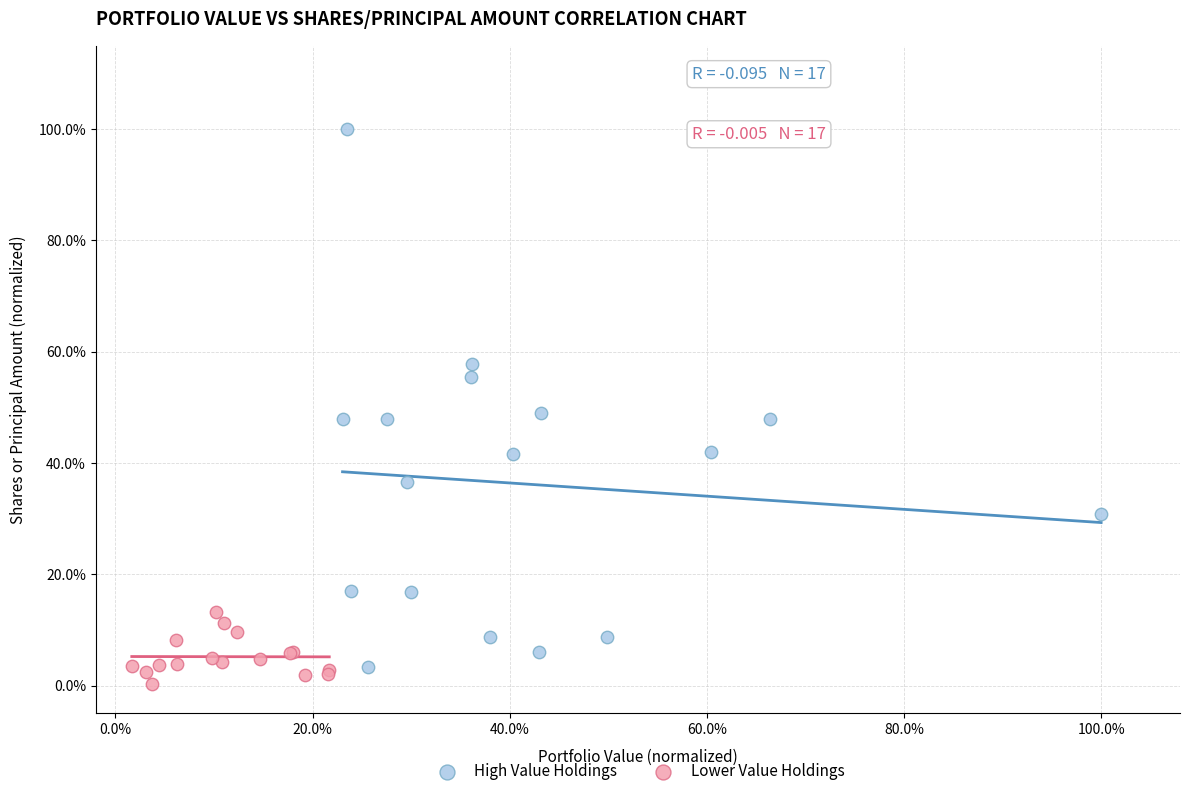

Which series has the widest spread of Y values?

High Value Holdings